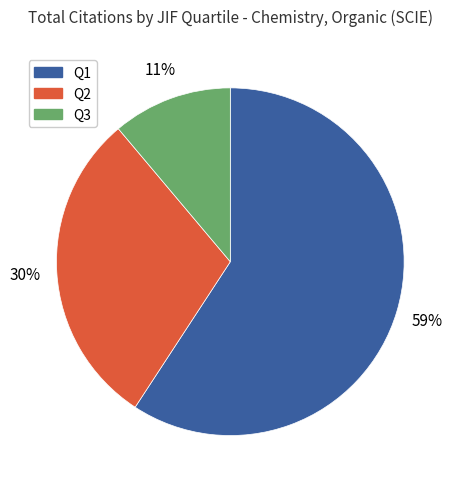

To the nearest percent, what portion does Q1 represent?

59%